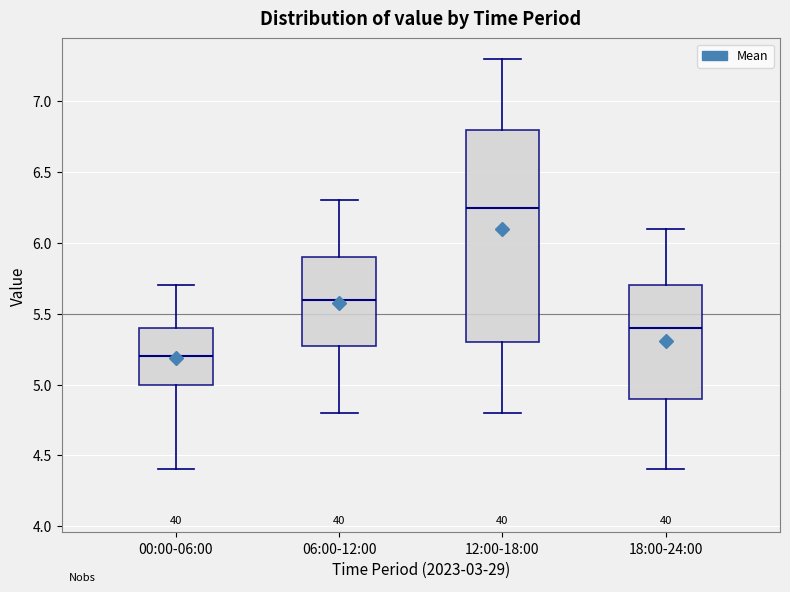

Reading left to right, read every box against the y-axis: the position of its median line, the range the box covers, and the ends of its whiskers. The values are not printed on the chart, so give them approximately, as read against the axis.

00:00-06:00: median 5.20, box 5.00 to 5.40, whiskers 4.40 to 5.70
06:00-12:00: median 5.60, box 5.30 to 5.90, whiskers 4.80 to 6.30
12:00-18:00: median 6.25, box 5.30 to 6.80, whiskers 4.80 to 7.30
18:00-24:00: median 5.40, box 4.90 to 5.70, whiskers 4.40 to 6.10